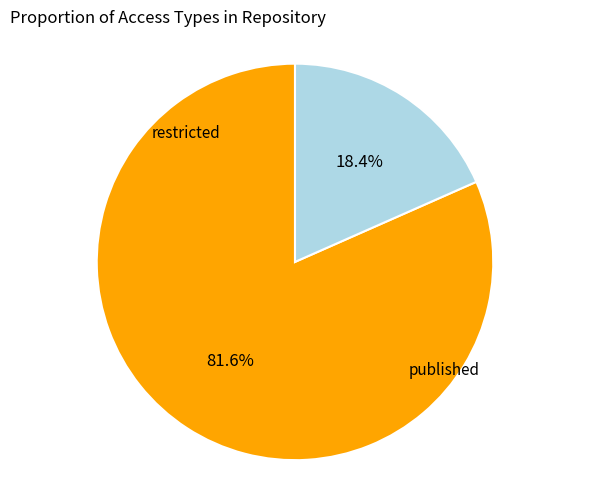

Does any single category account for the majority?

Yes